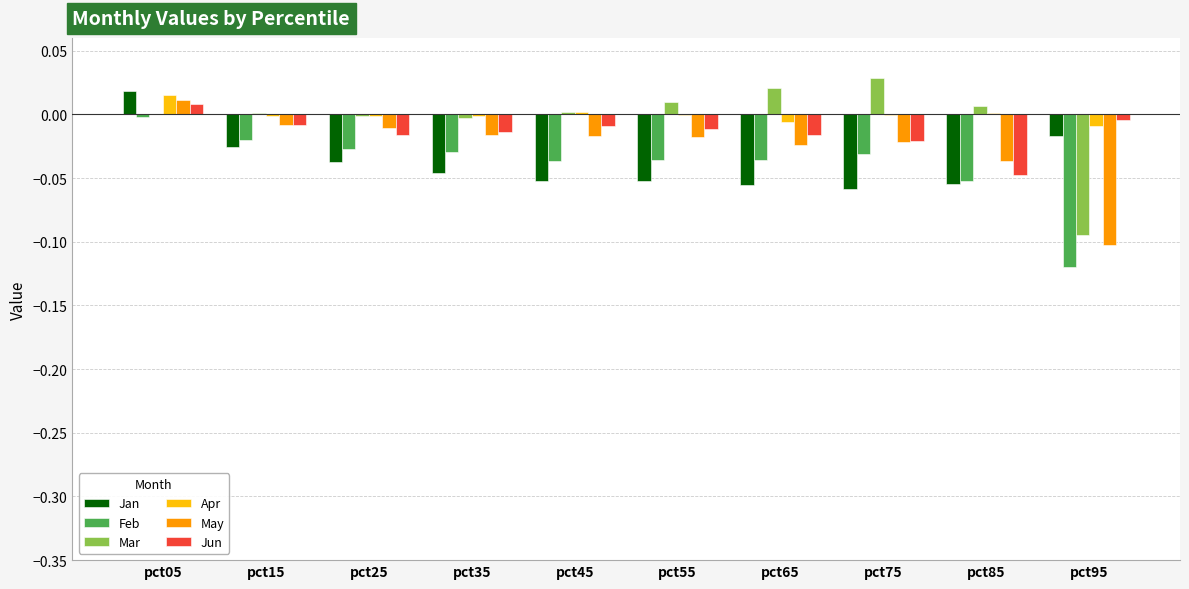

The Feb series shows -0.0 at pct45. True or false?

True